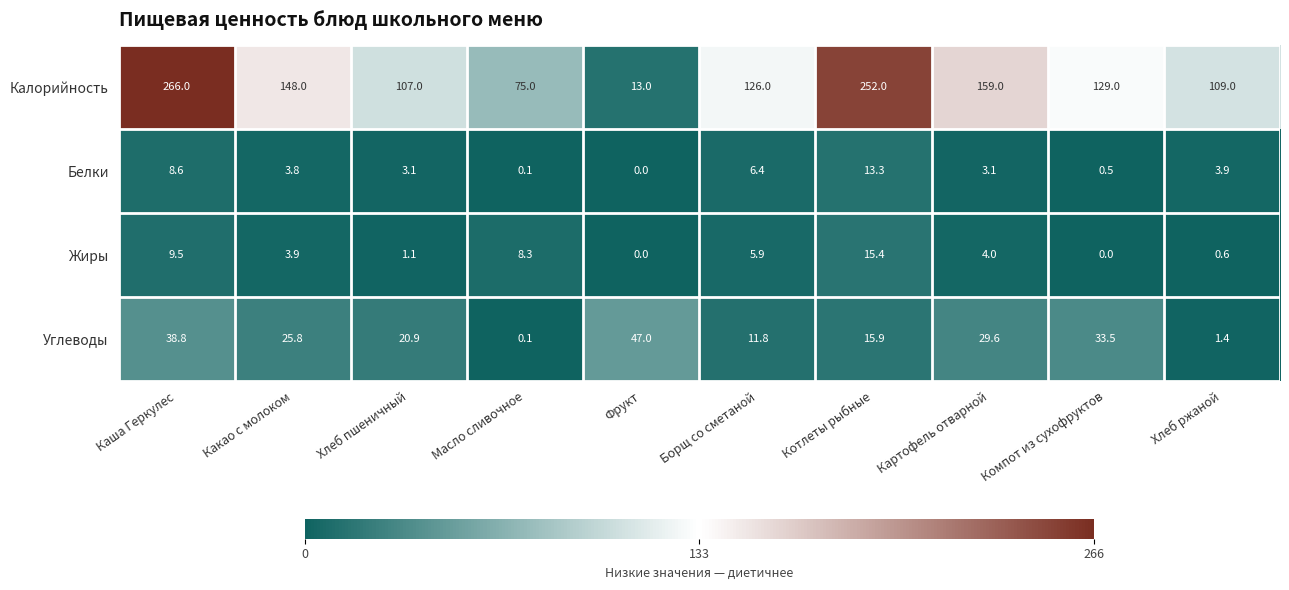

At which label is Белки closest to 6?

Борщ со сметаной